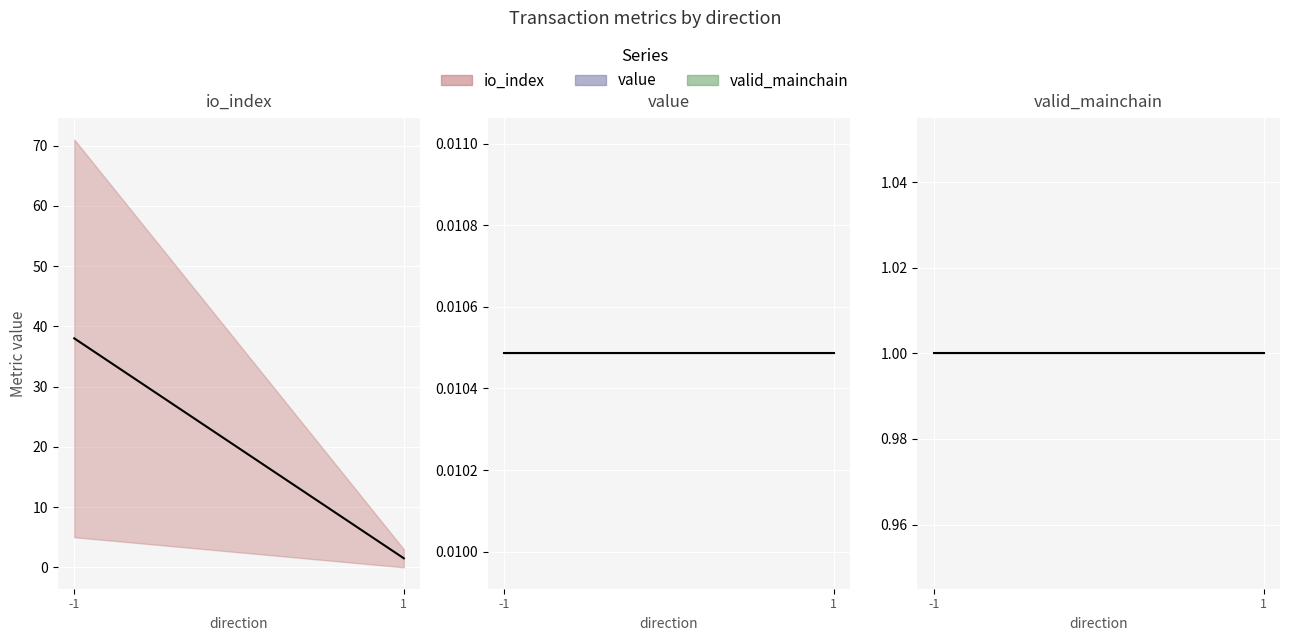

Count the number of data series in this chart.

3